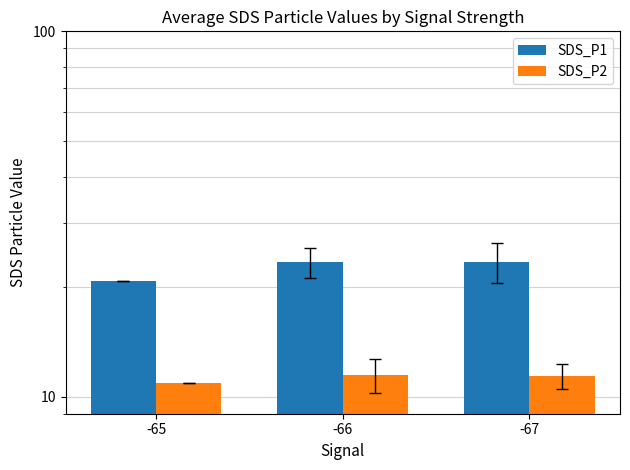

What is the spread (max minus min) of values at -65?

9.8